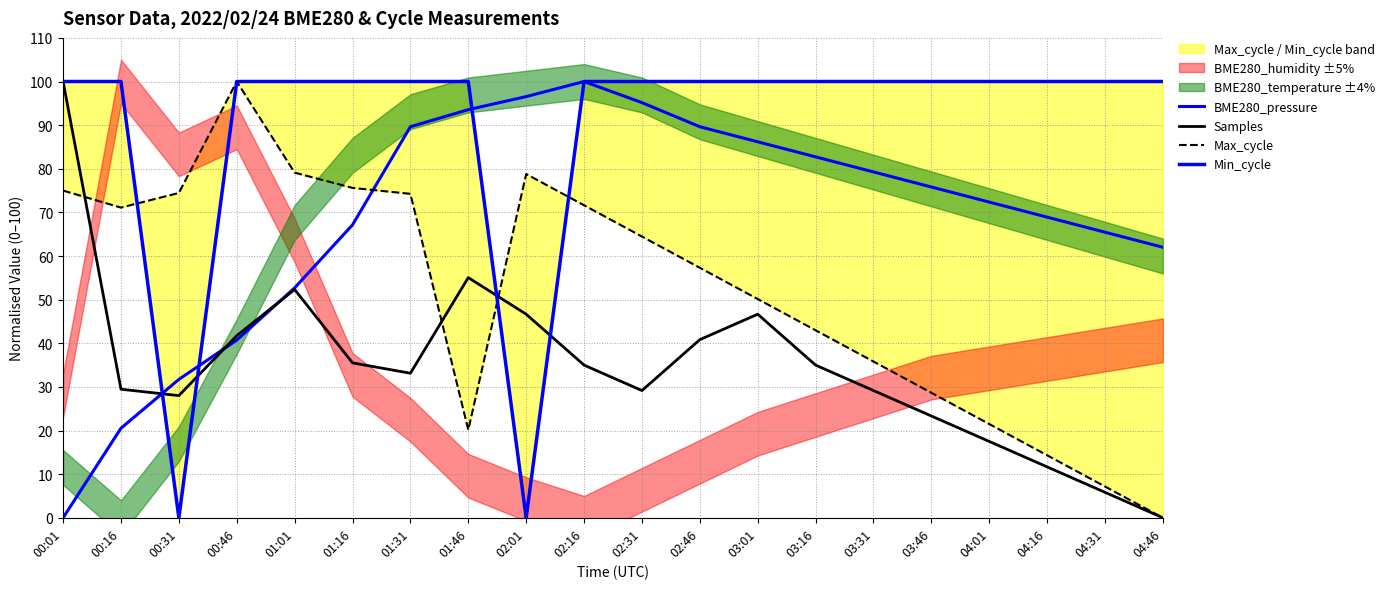

At 00:01, list the series in order from largest to smallest.

Samples, Min_cycle, Max_cycle, BME280_pressure